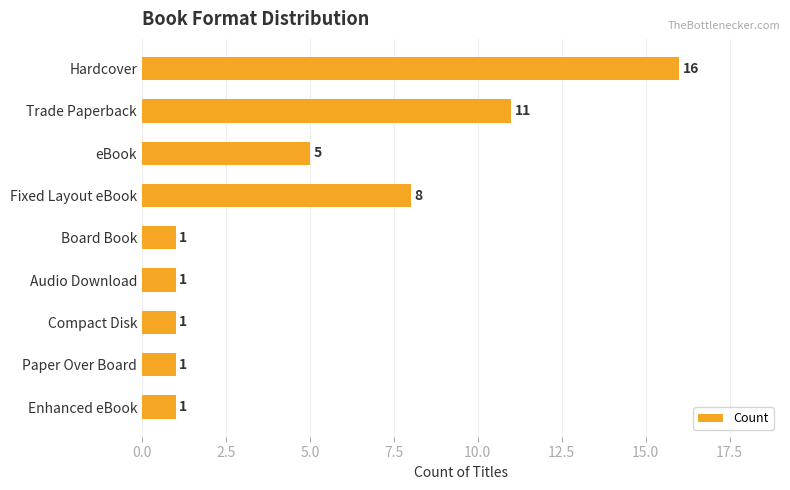

Is it true that the value at Paper Over Board is 2?

False